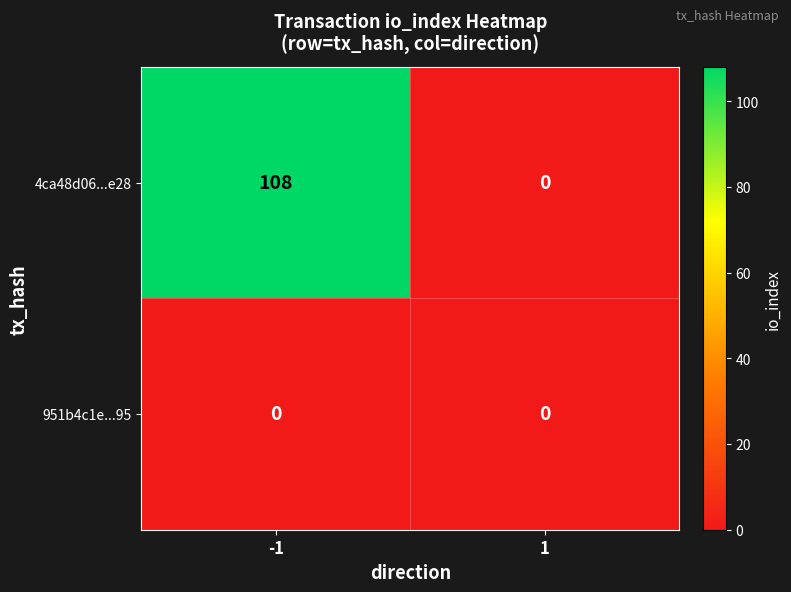

List the series in order of their peak value, highest first.

4ca48d06...e28, 951b4c1e...95